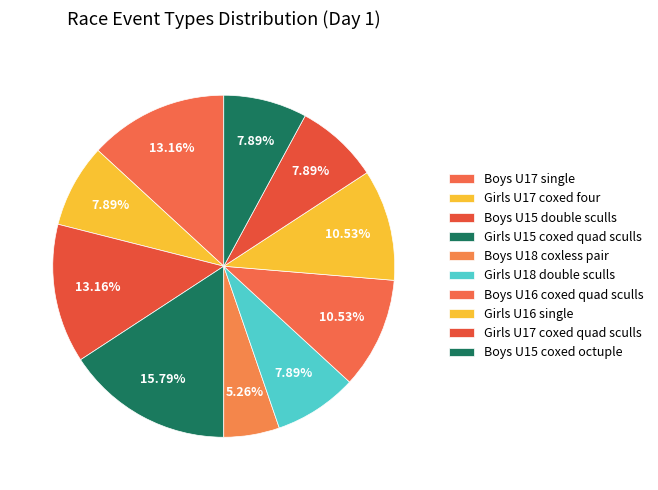

How many segments does this pie chart have?

10